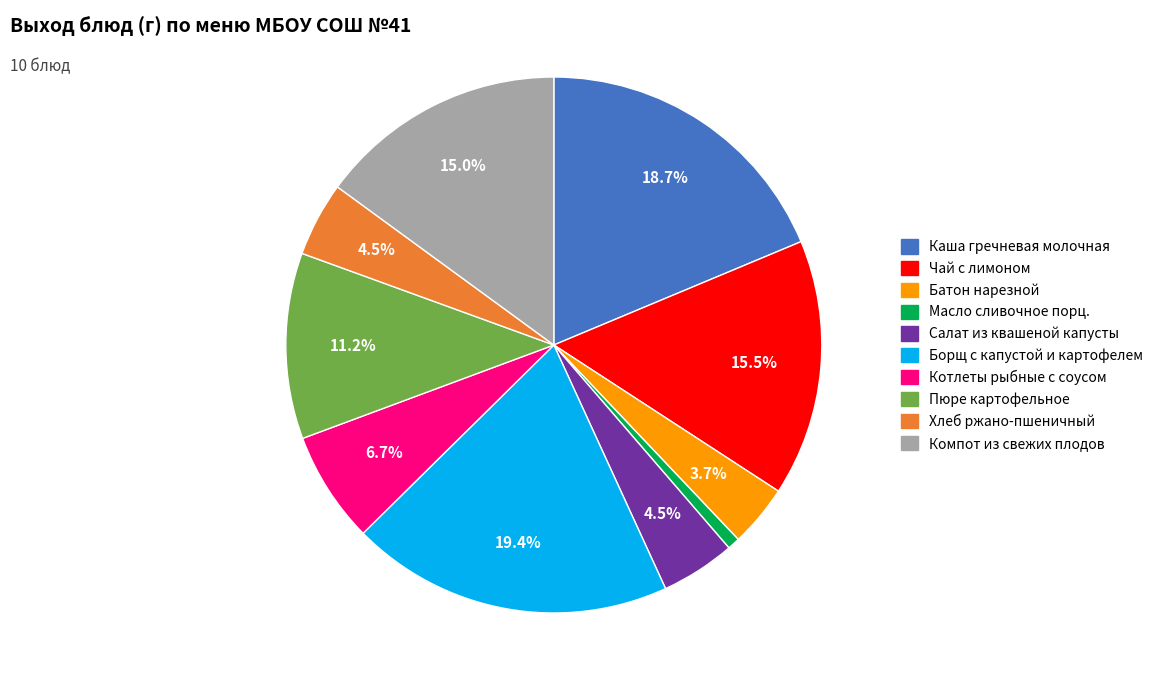

Count the number of slices in the pie.

10